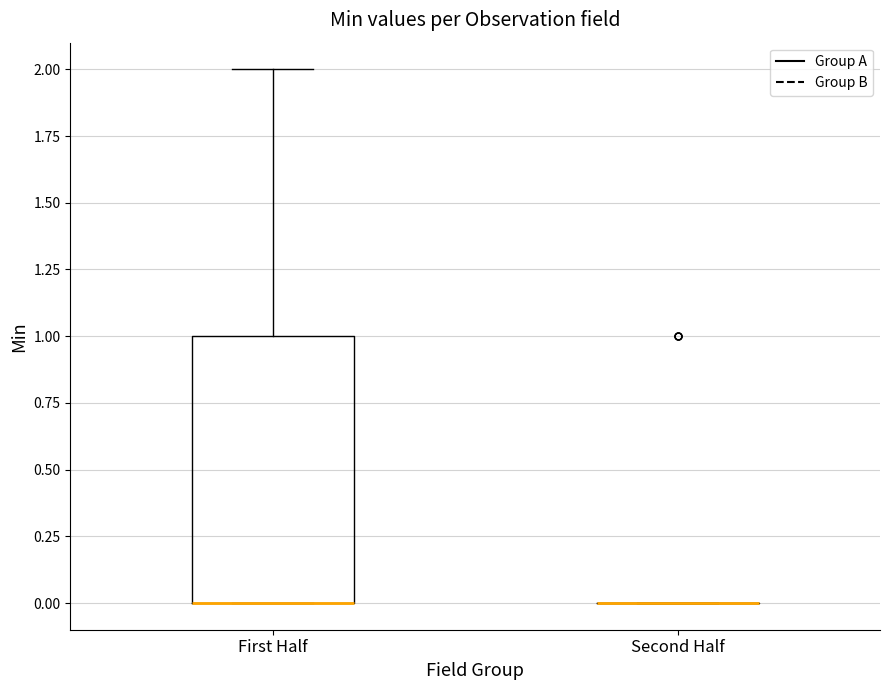

Which box is the tallest, from its lower edge to its upper edge?

First Half